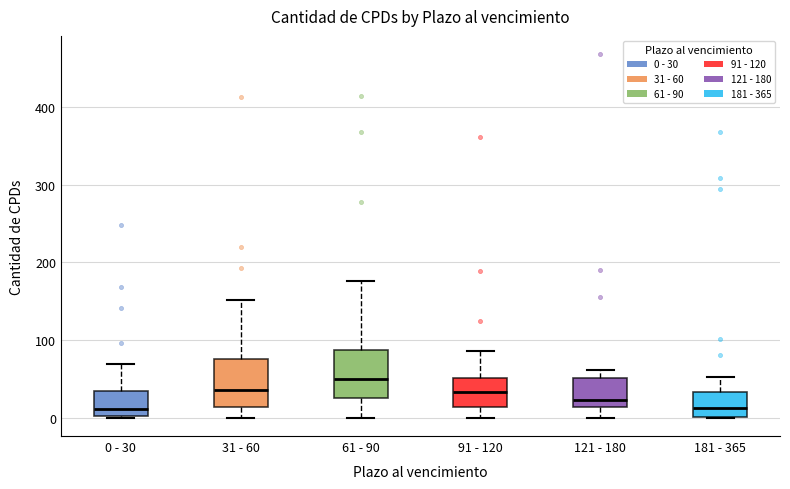

Which box has the highest median line?

61 - 90